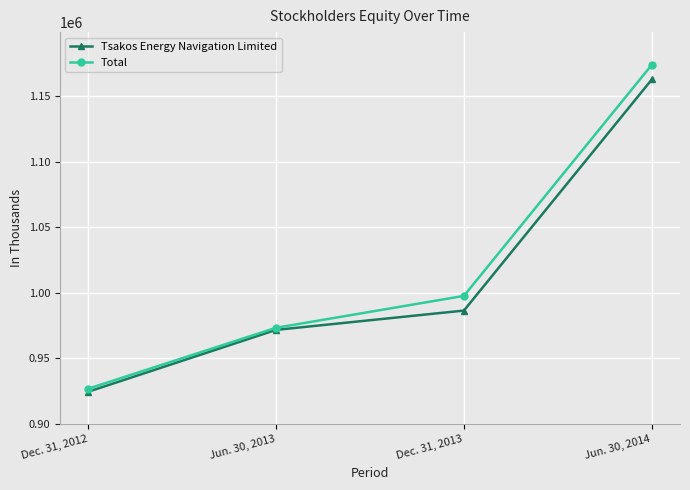

What is the sum of all Total values?

4071756